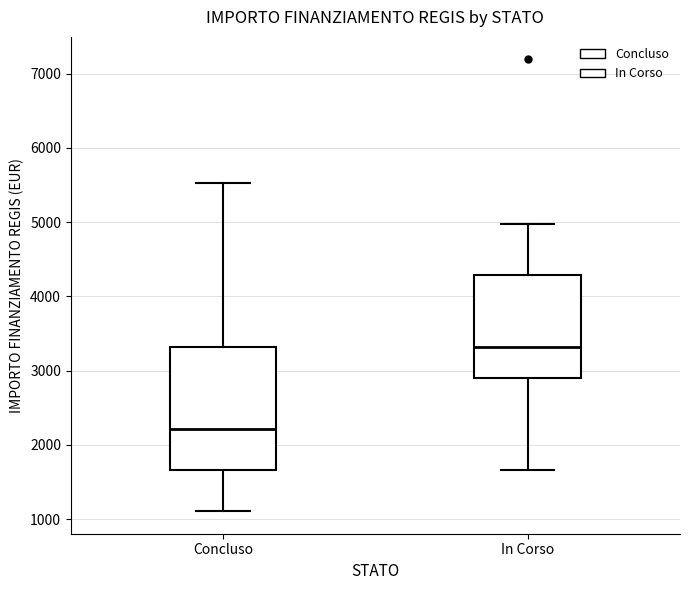

Reading left to right, read every box against the y-axis: the position of its median line, the range the box covers, and the ends of its whiskers. The values are not printed on the chart, so give them approximately, as read against the axis.

Concluso: median 2200, box 1700 to 3300, whiskers 1100 to 5500
In Corso: median 3300, box 2900 to 4300, whiskers 1700 to 5000